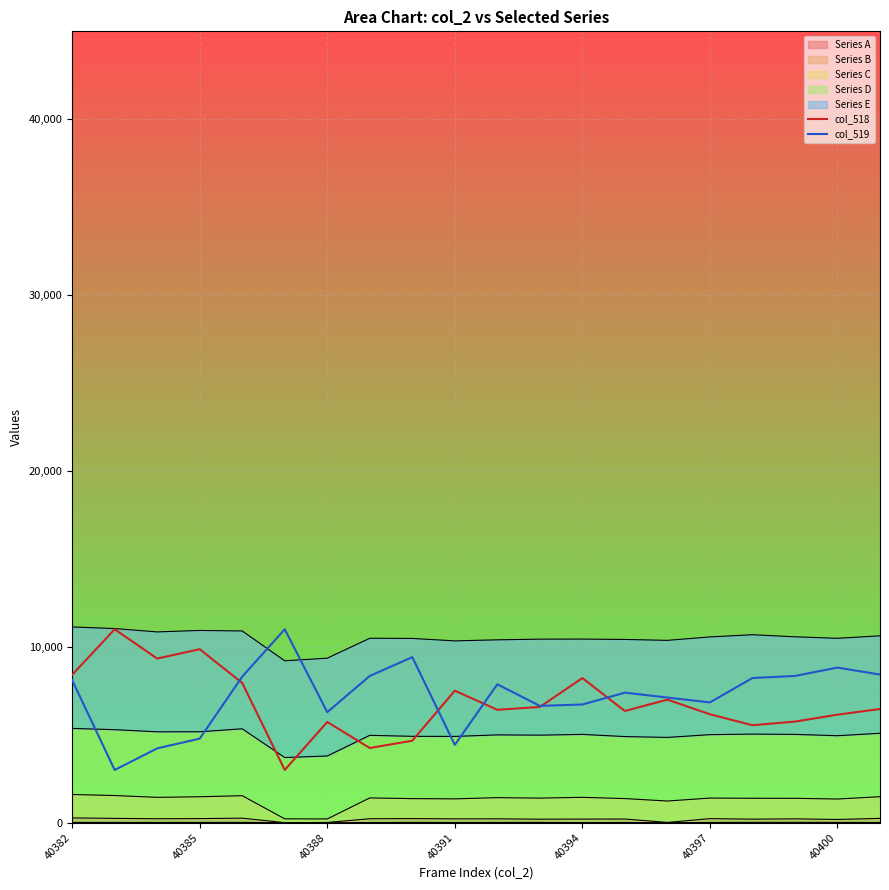

What is the highest value of the col_519 series?

11000.0